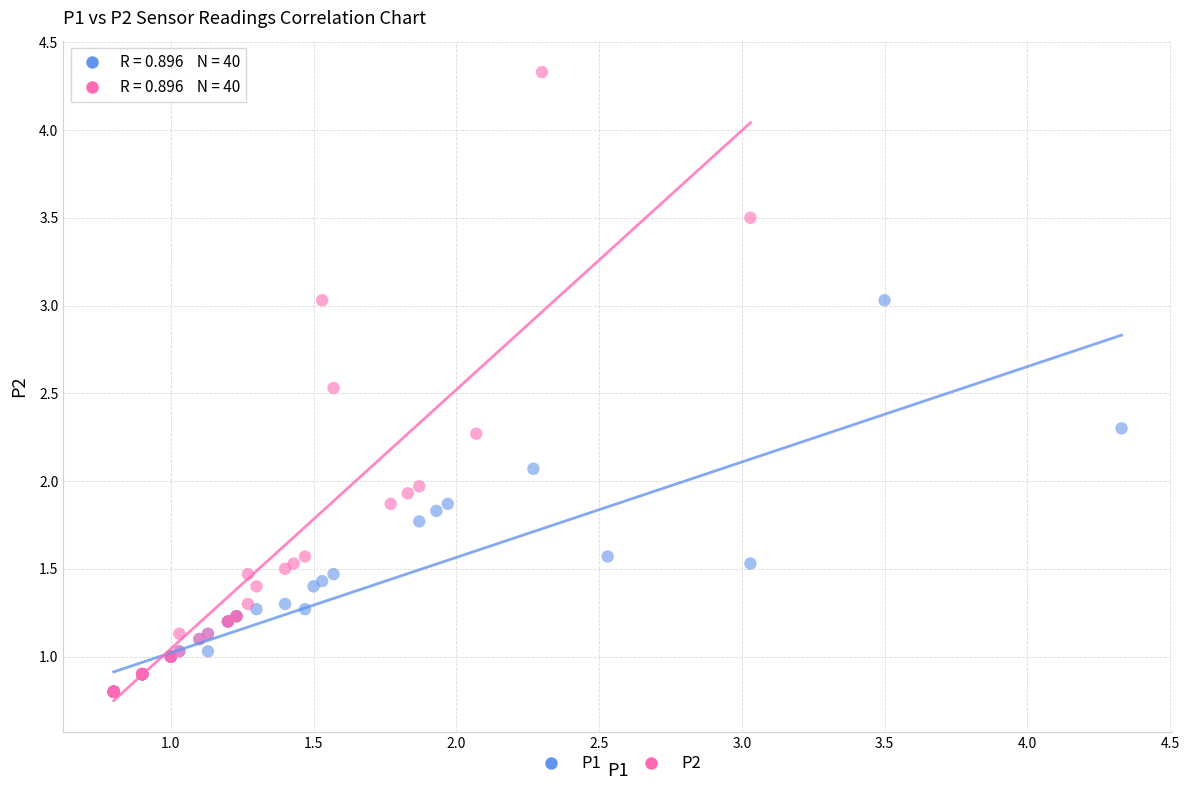

Which series has the widest spread of Y values?

P2